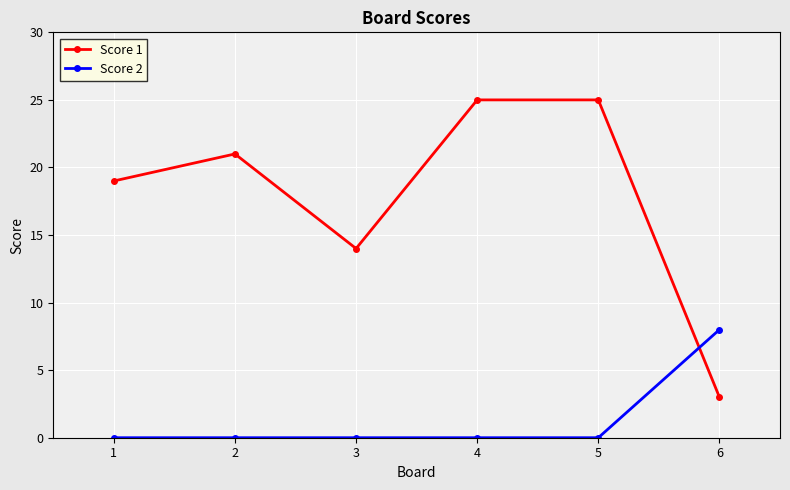

Which series has the largest total across all categories?

Score 1